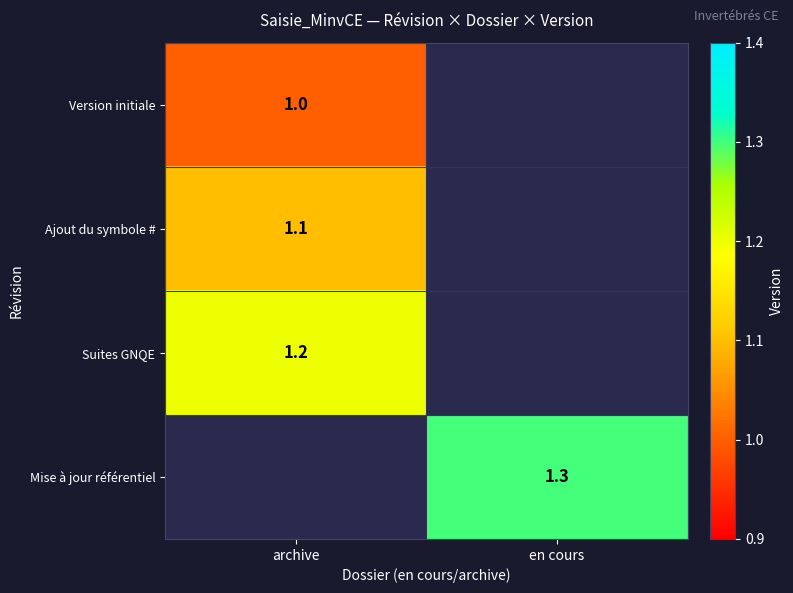

The Version initiale series shows 0.5 at archive. True or false?

False